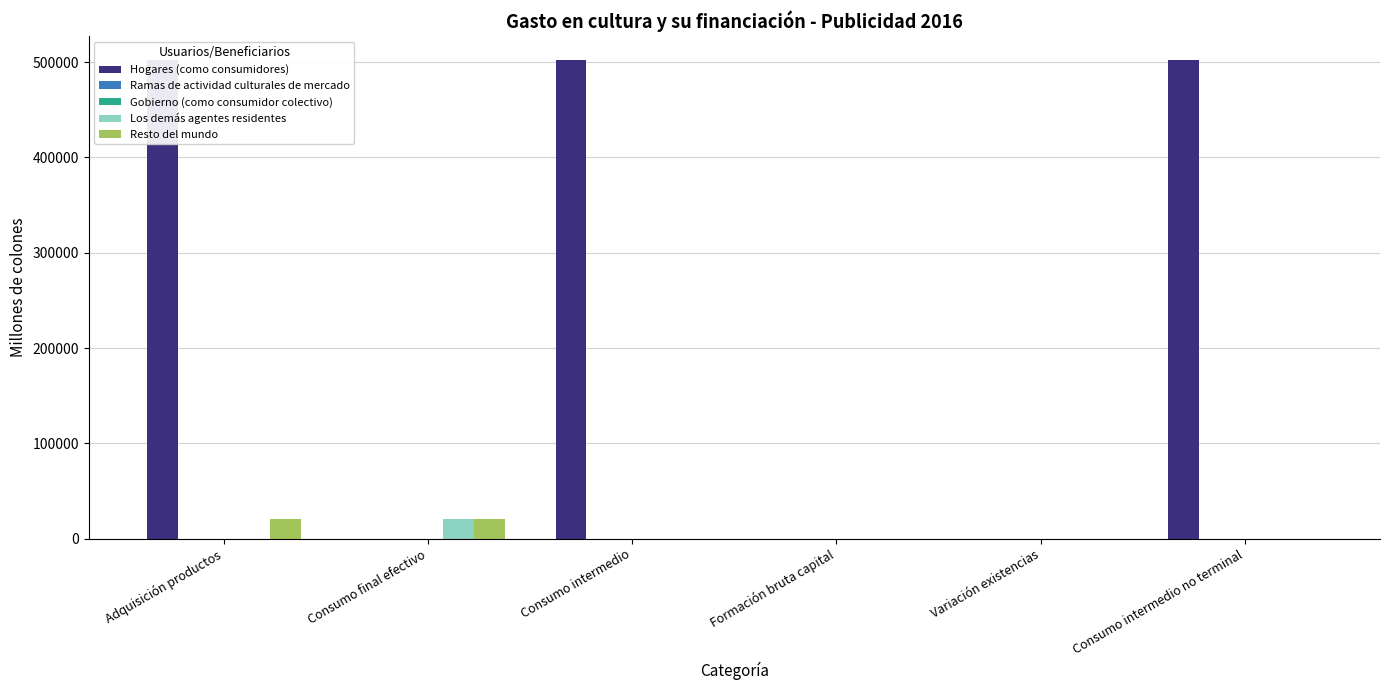

Which series changed the most between Consumo intermedio and Variación existencias?

Hogares (como consumidores)